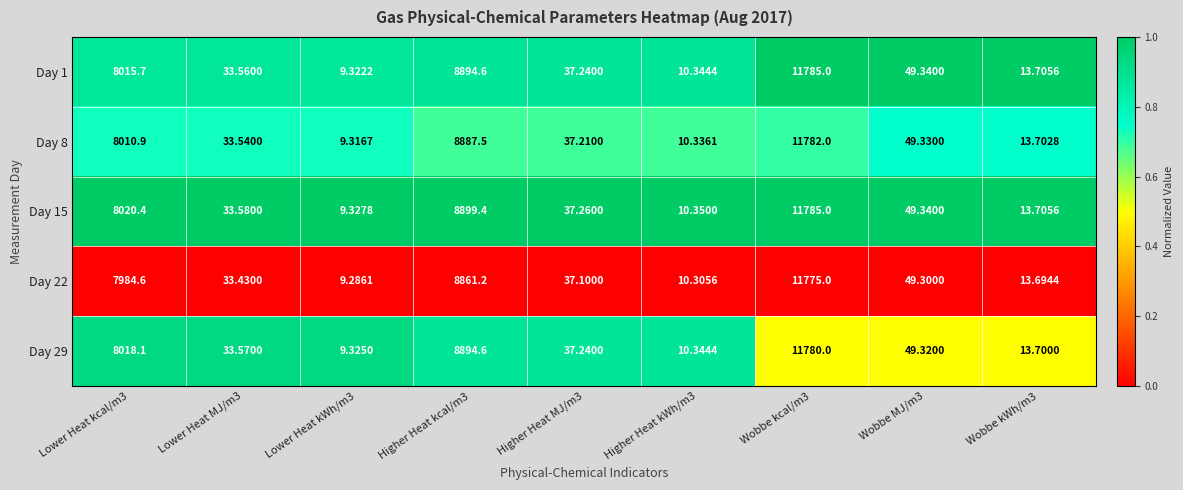

Which series has the largest total across all categories?

Day 15